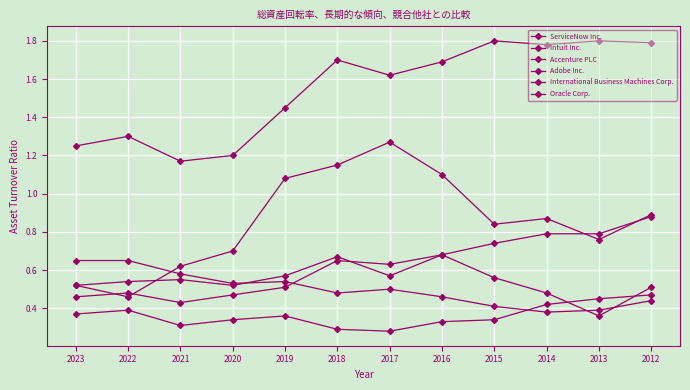

What is the sum of the Accenture PLC values at 2013 and 2012?

3.6